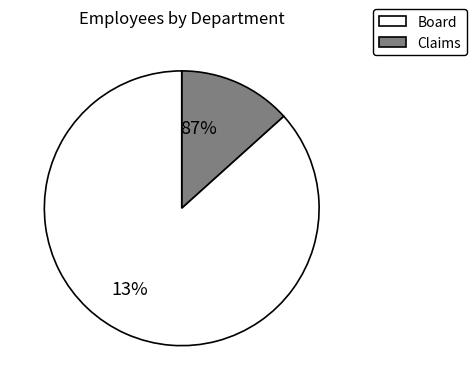

How many segments does this pie chart have?

2